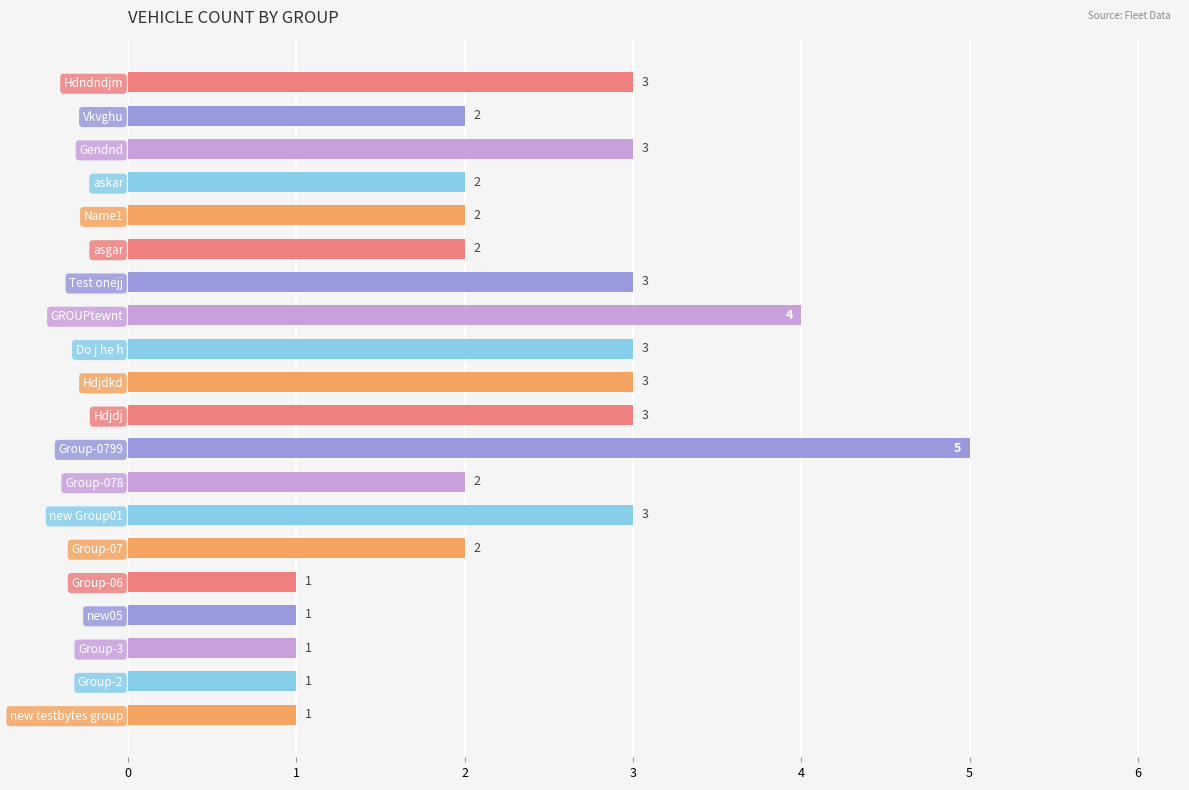

How many data points are less than 2?

5